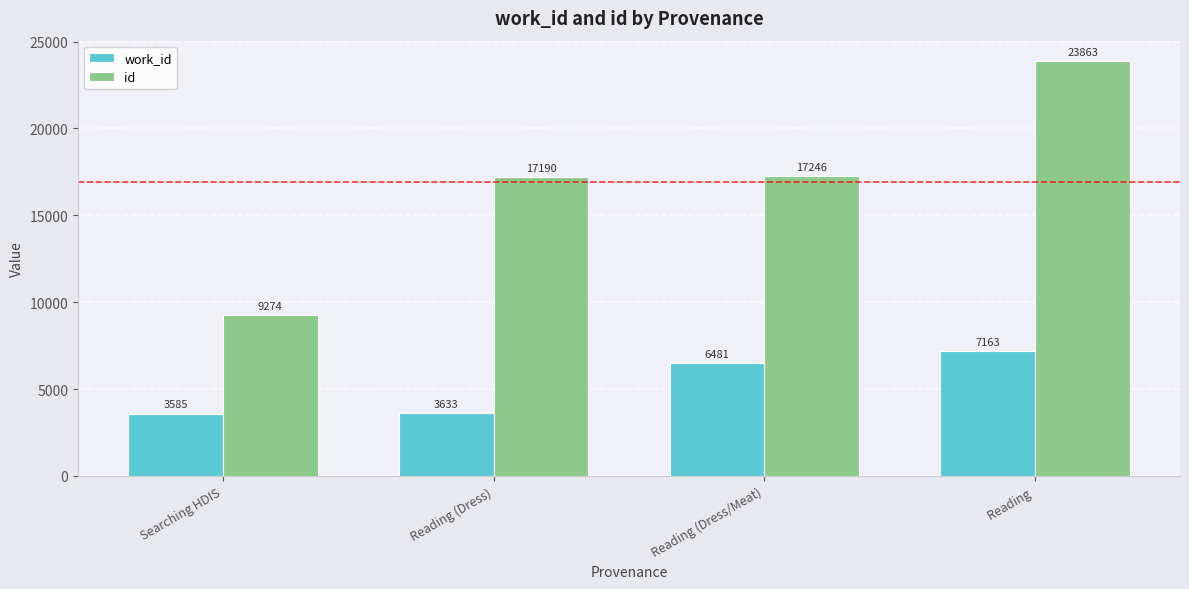

At which label does id reach its minimum?

Searching HDIS